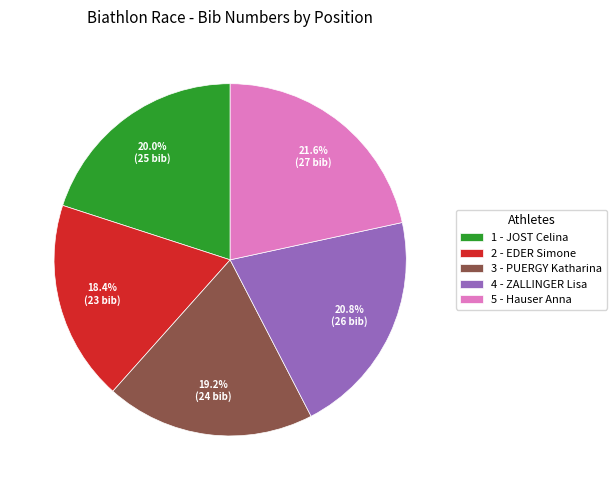

To the nearest percent, what percentage of the pie is 2 - EDER Simone?

18%